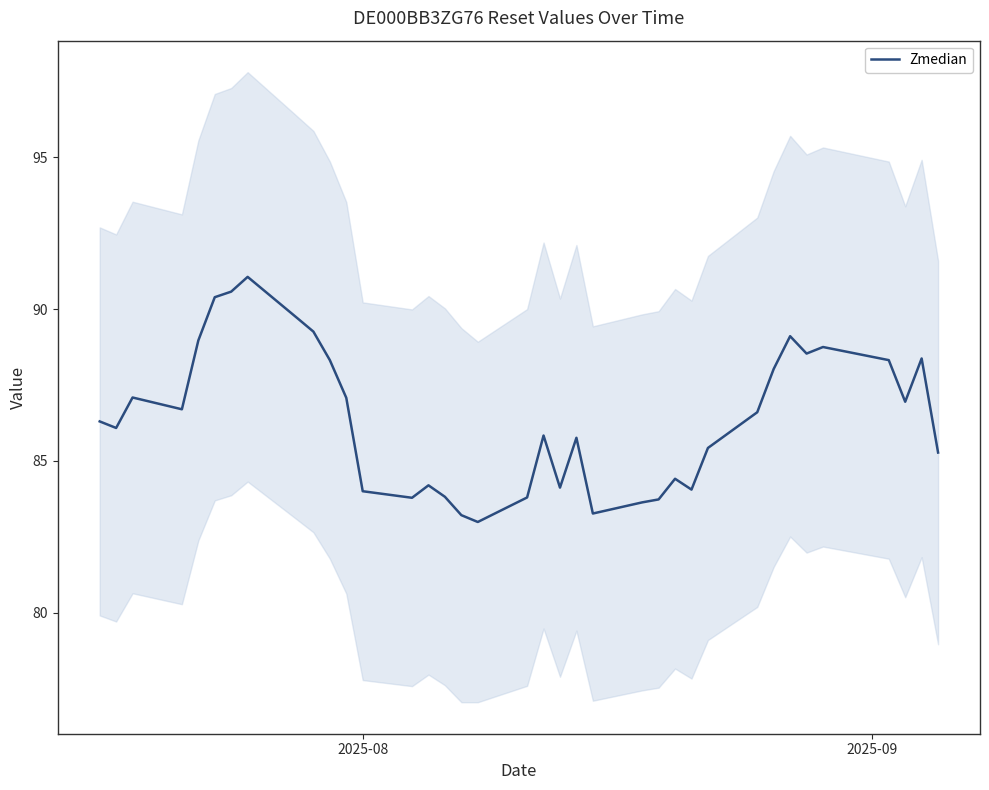

What is the highest value of the Zmedian series?

91.1